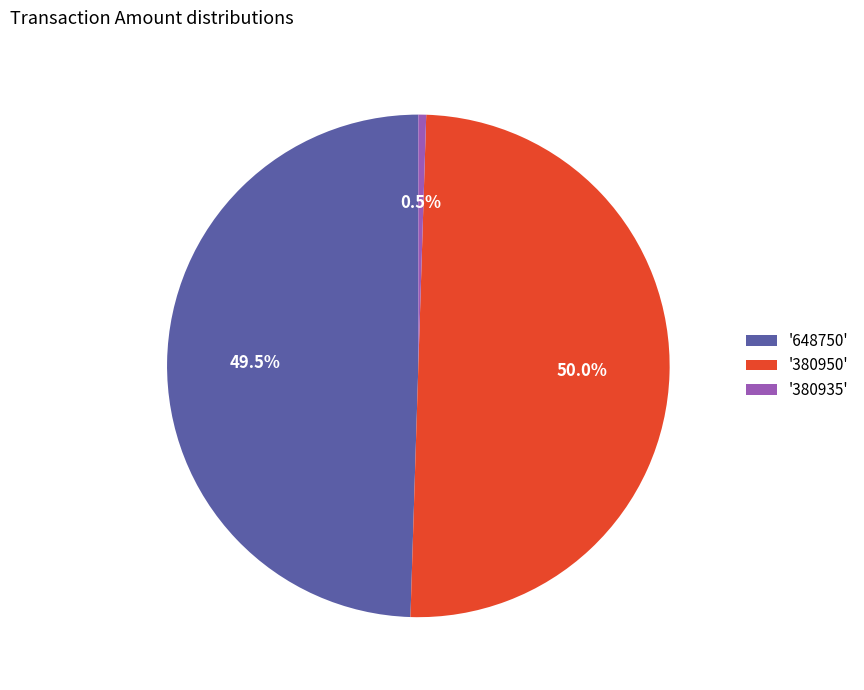

Is '380935' the majority of the pie?

No